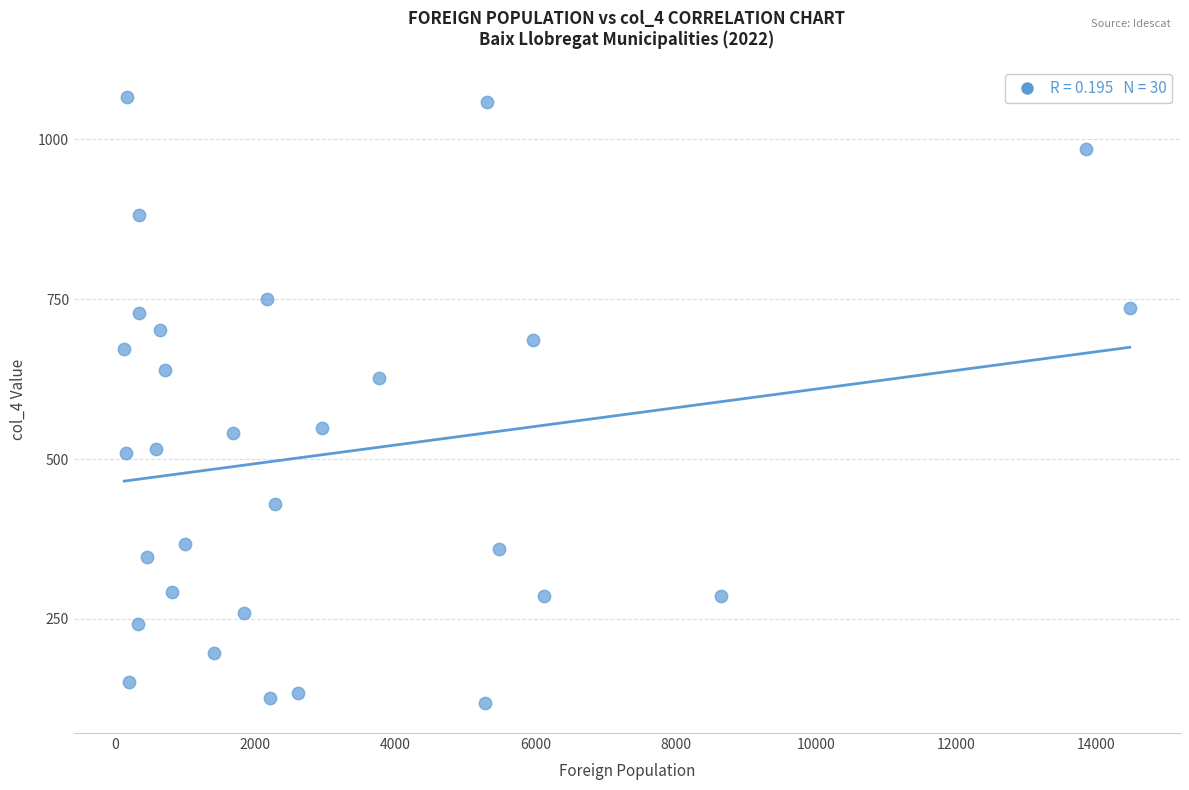

What is the range of Y values (max minus min)?

948